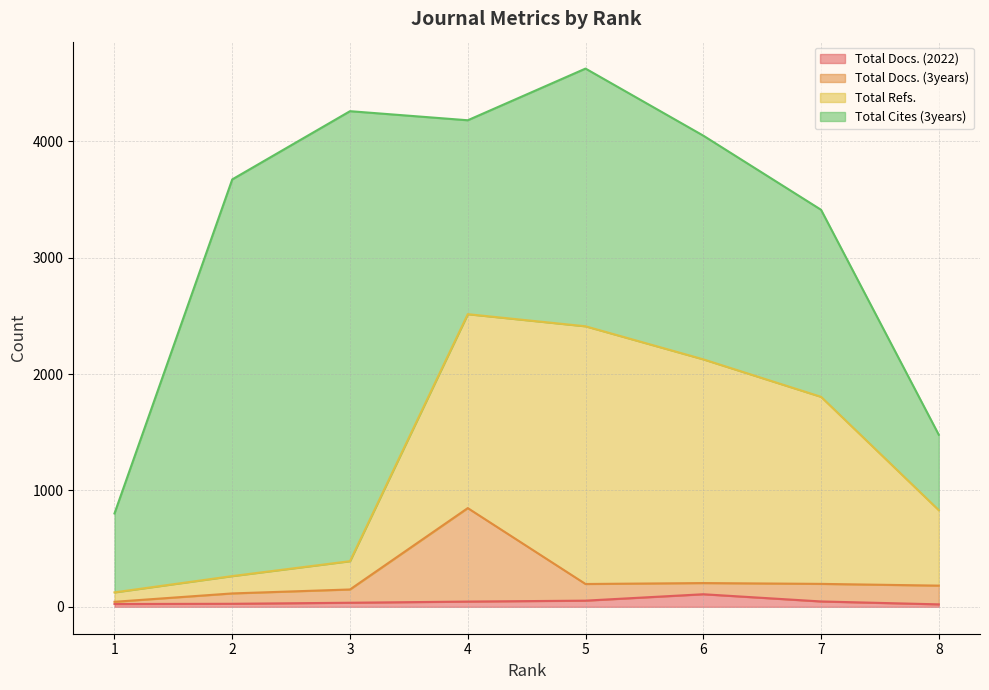

How many interior local valleys does the Total Docs. (3years) series have?

1